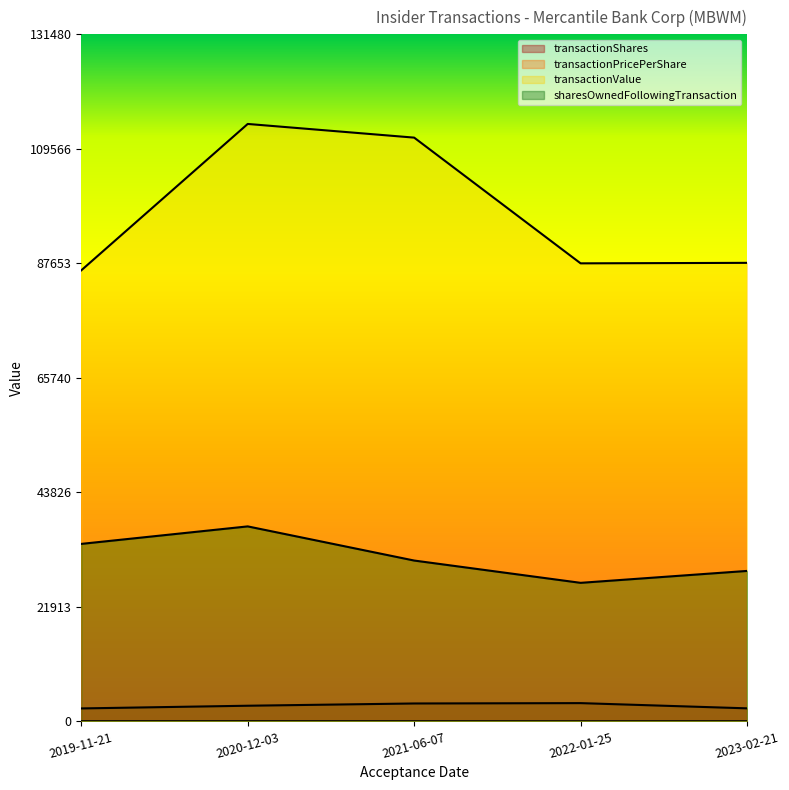

What is the minimum value shown in the chart?

25.0